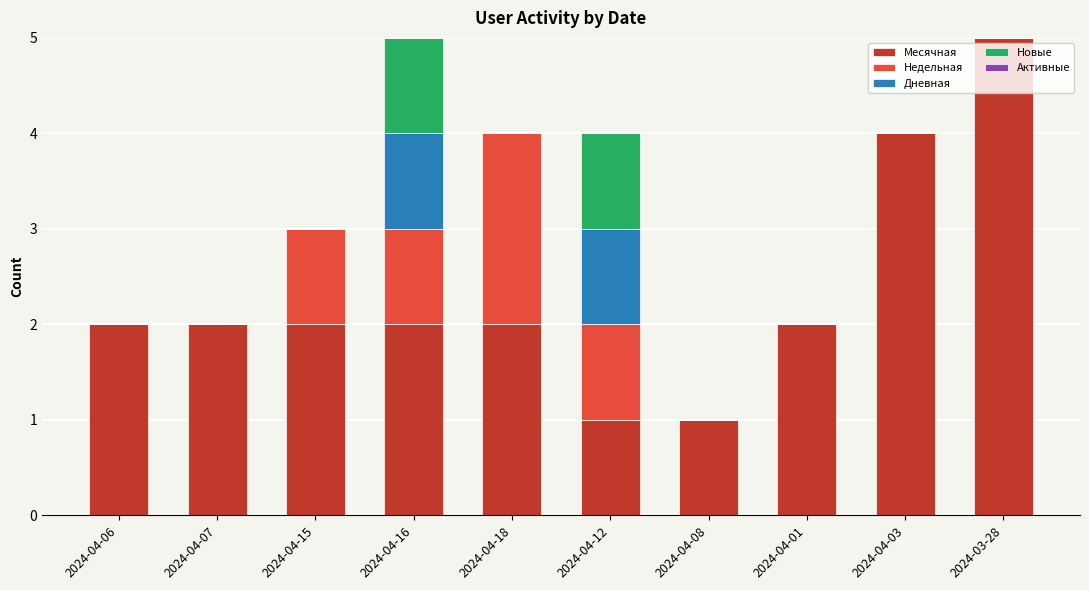

Are the bars grouped side by side (vs. stacked)?

No